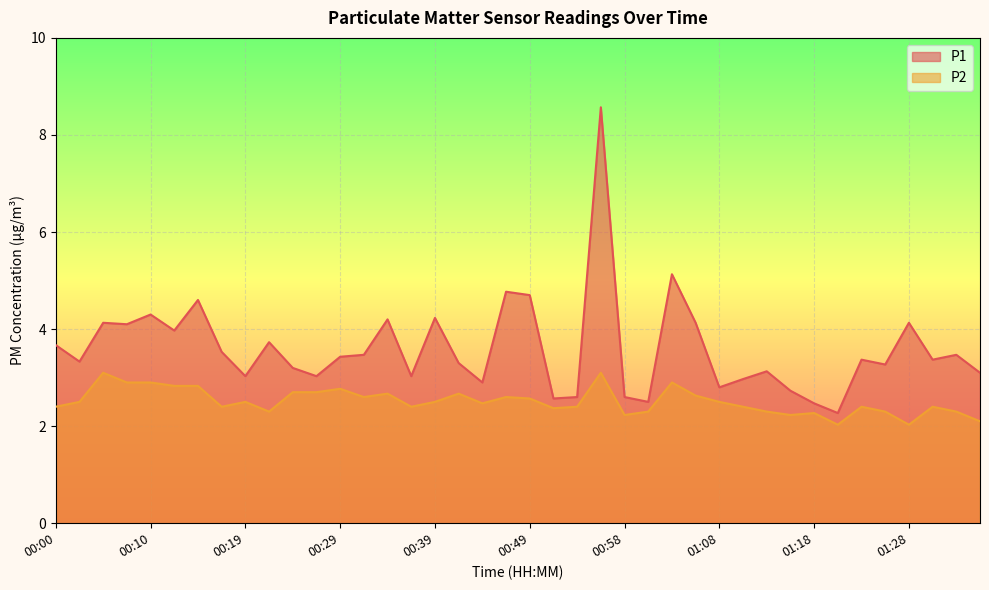

Where is P2 nearest to the value 2?

01:20